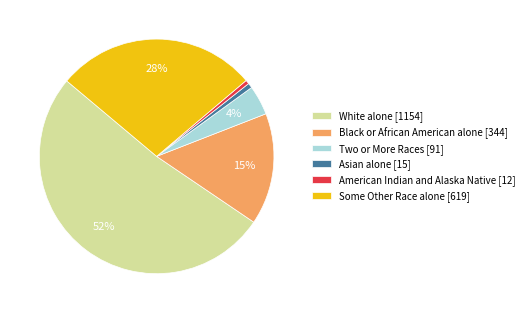

To the nearest percent, what is the average slice percentage?

17%